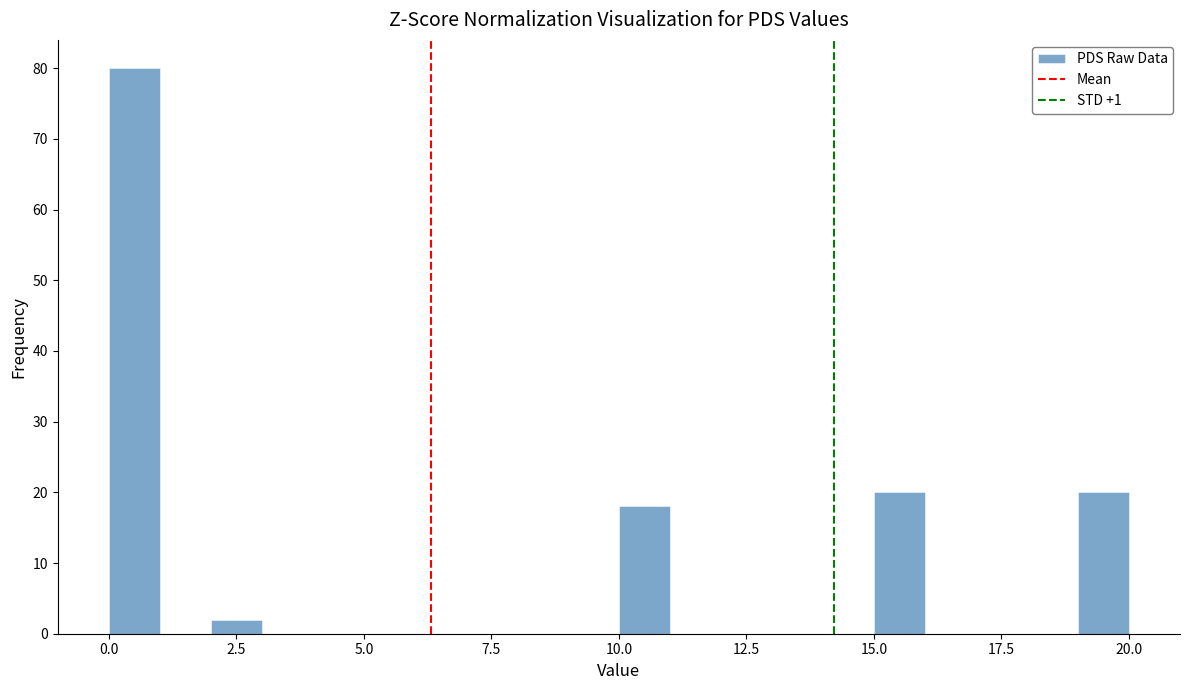

Around what value on the x-axis is the tallest bar? Give the approximate position of its centre, as read against the axis.

0.5